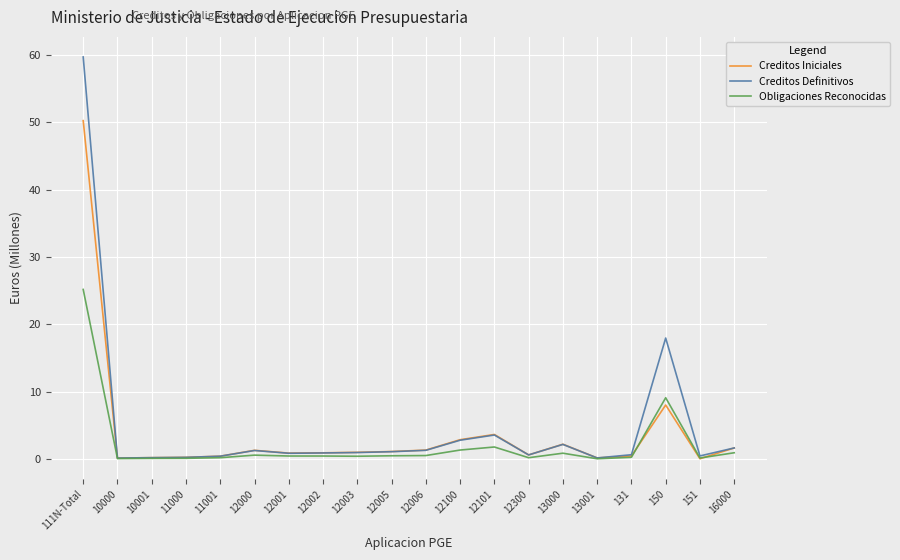

The Creditos Iniciales series shows 1.0 at 12003. True or false?

True